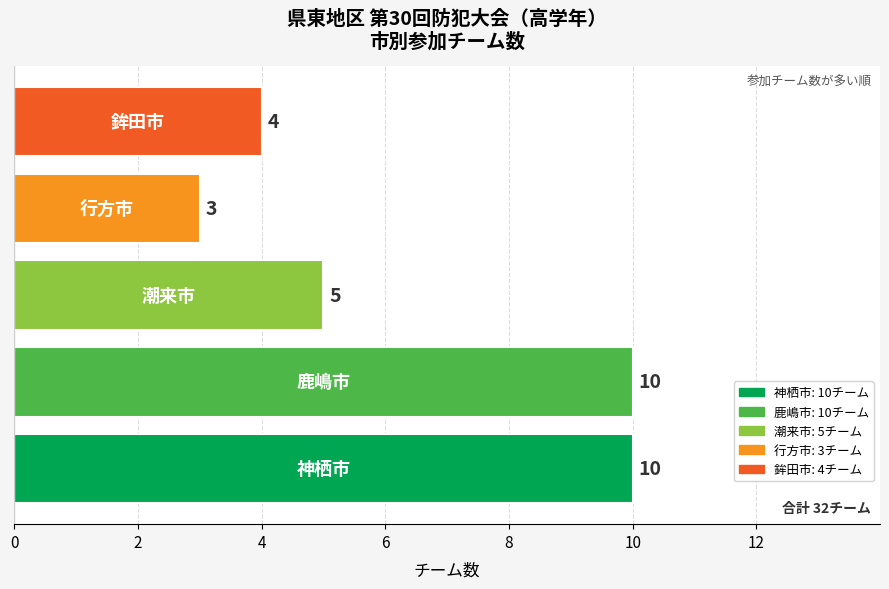

What is the difference between the maximum and second lowest values?

6